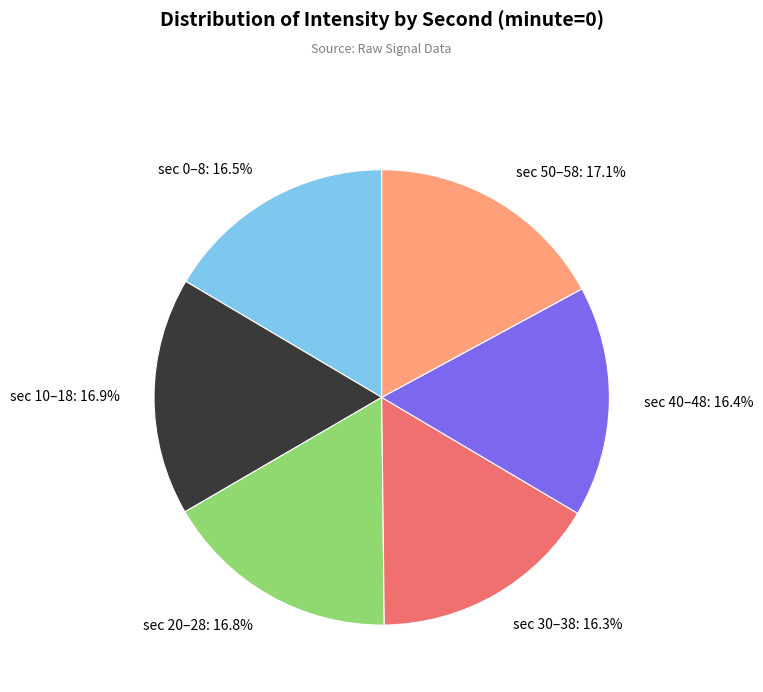

Is there a majority slice in this chart?

No